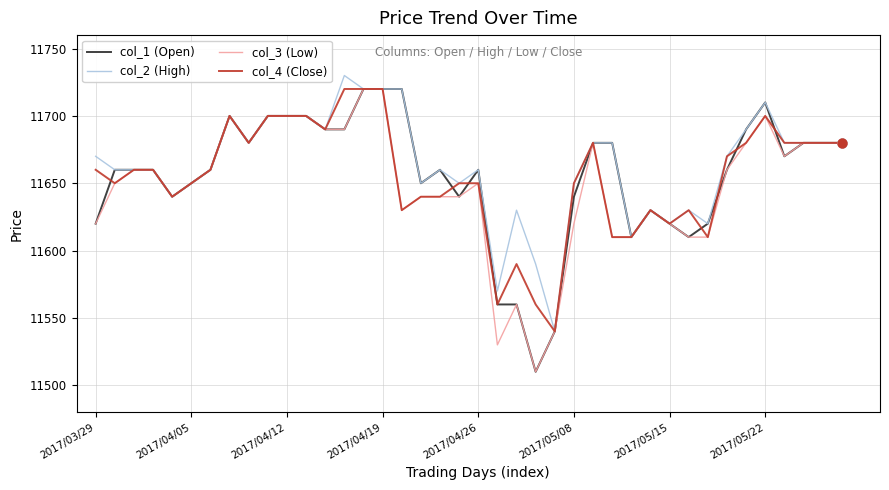

What is the highest value of the col_2 (High) series?

11730